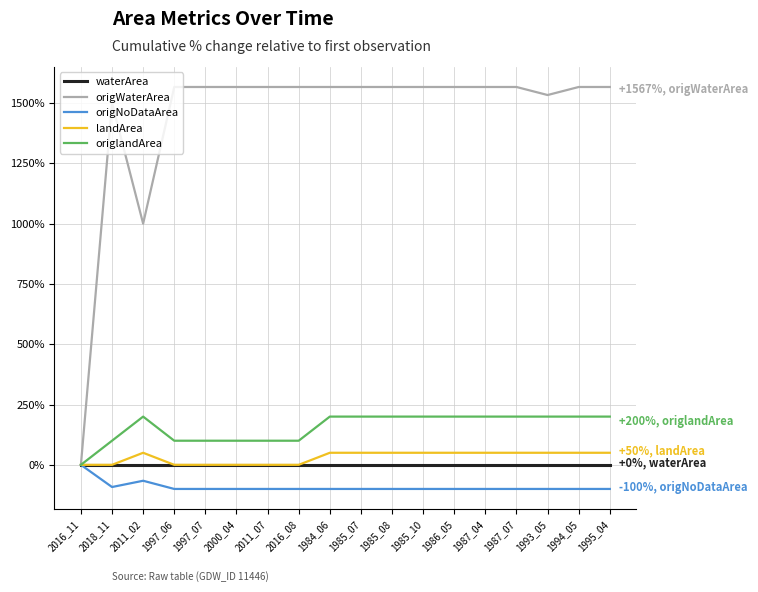

Is this an area chart (filled region under the line)?

No